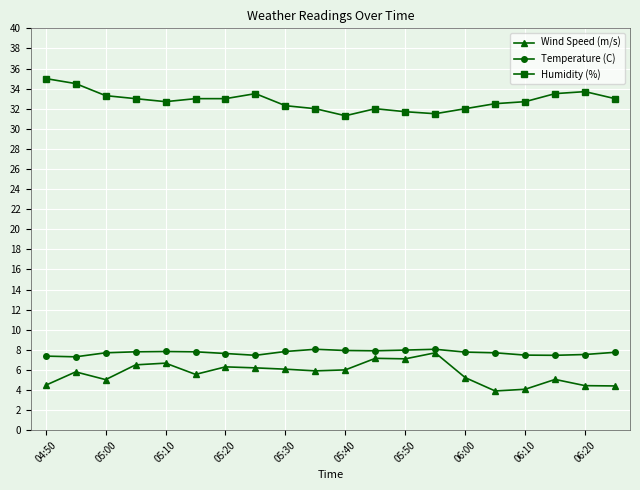

True or false: Wind Speed (m/s) has more than 0 points higher than both neighbors.

True